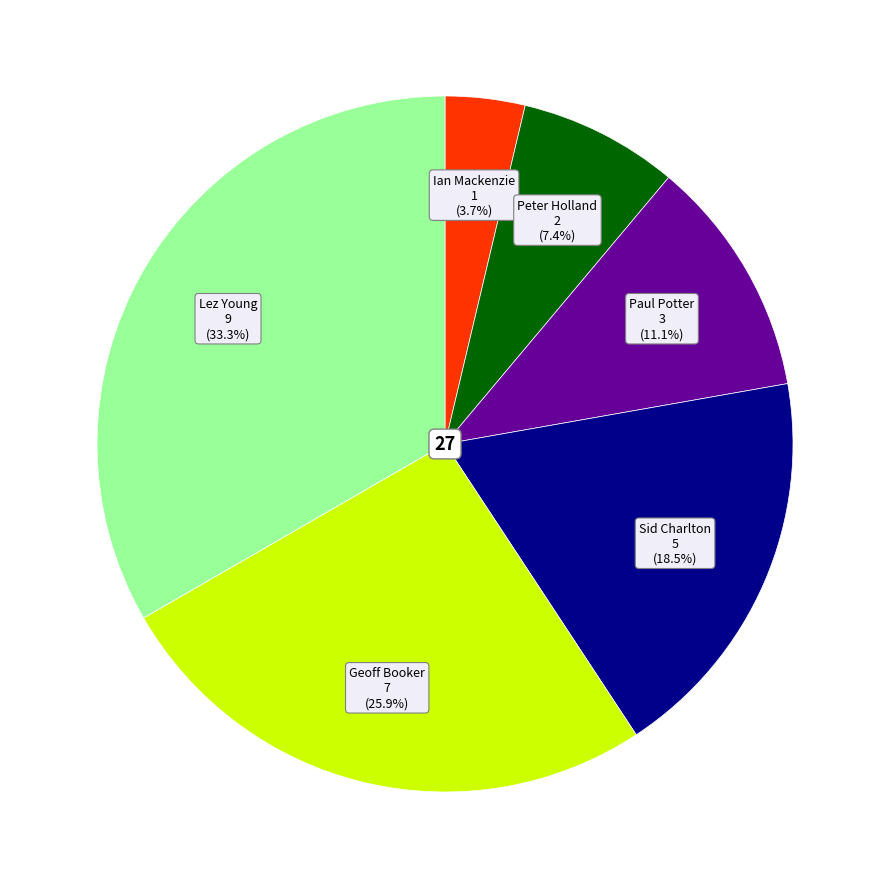

Does any single category account for the majority?

No